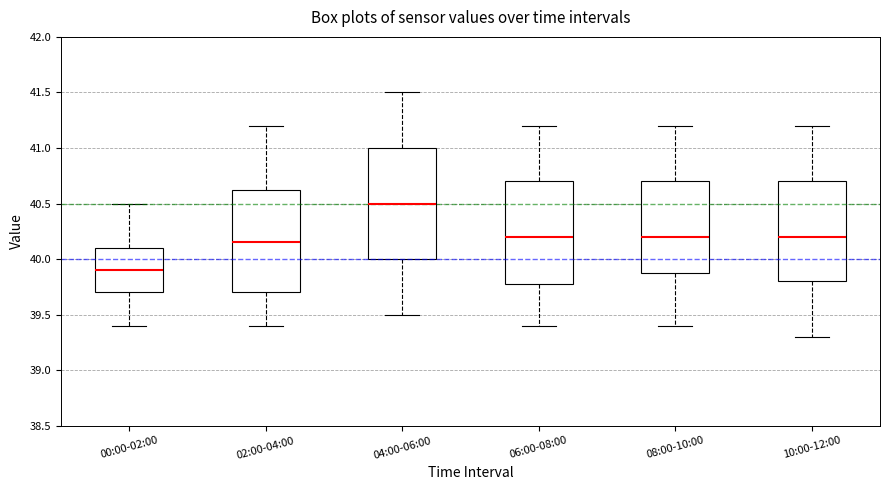

Where is the lower edge of the box for 10:00-12:00 on the y-axis? The values are not printed on the chart, so give them approximately, as read against the axis.

39.80